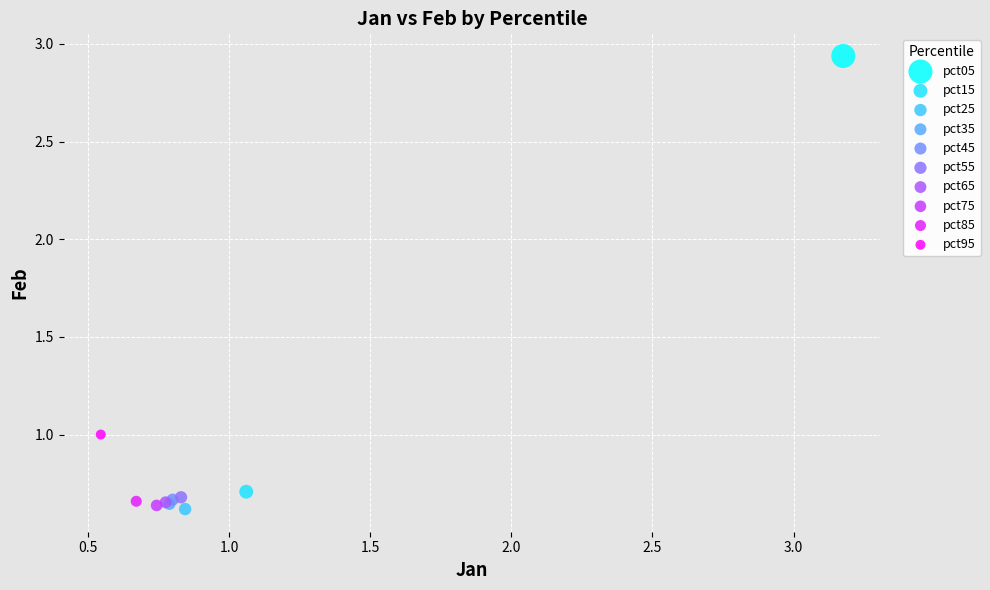

What are all the series names shown in the legend?

pct05, pct15, pct25, pct35, pct45, pct55, pct65, pct75, pct85, pct95